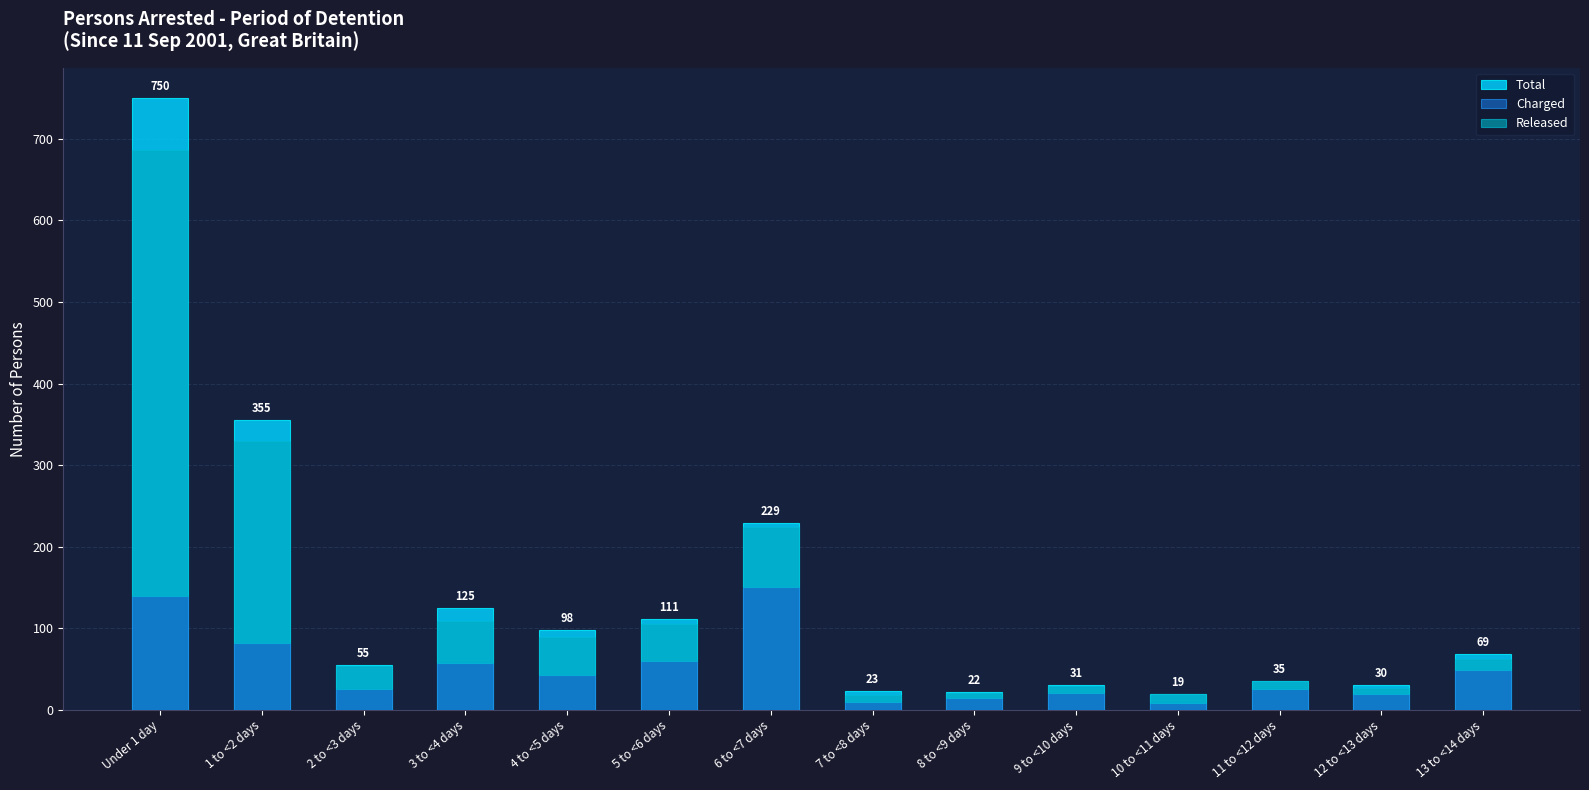

Reading left to right, extract all data points from this chart.

Total: Under 1 day=750	1 to <2 days=355	2 to <3 days=55	3 to <4 days=125	4 to <5 days=98	5 to <6 days=111	6 to <7 days=229	7 to <8 days=23	8 to <9 days=22	9 to <10 days=31	10 to <11 days=19	11 to <12 days=35	12 to <13 days=30	13 to <14 days=69
Charged: Under 1 day=139	1 to <2 days=82	2 to <3 days=26	3 to <4 days=57	4 to <5 days=43	5 to <6 days=60	6 to <7 days=151	7 to <8 days=10	8 to <9 days=15	9 to <10 days=20	10 to <11 days=8	11 to <12 days=26	12 to <13 days=19	13 to <14 days=49
Released: Under 1 day=547	1 to <2 days=247	2 to <3 days=28	3 to <4 days=52	4 to <5 days=46	5 to <6 days=45	6 to <7 days=73	7 to <8 days=8	8 to <9 days=6	9 to <10 days=9	10 to <11 days=11	11 to <12 days=9	12 to <13 days=8	13 to <14 days=13